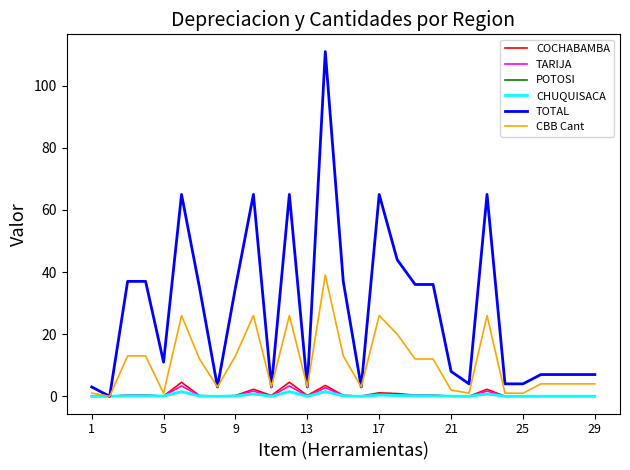

Which series has the largest total across all categories?

TOTAL